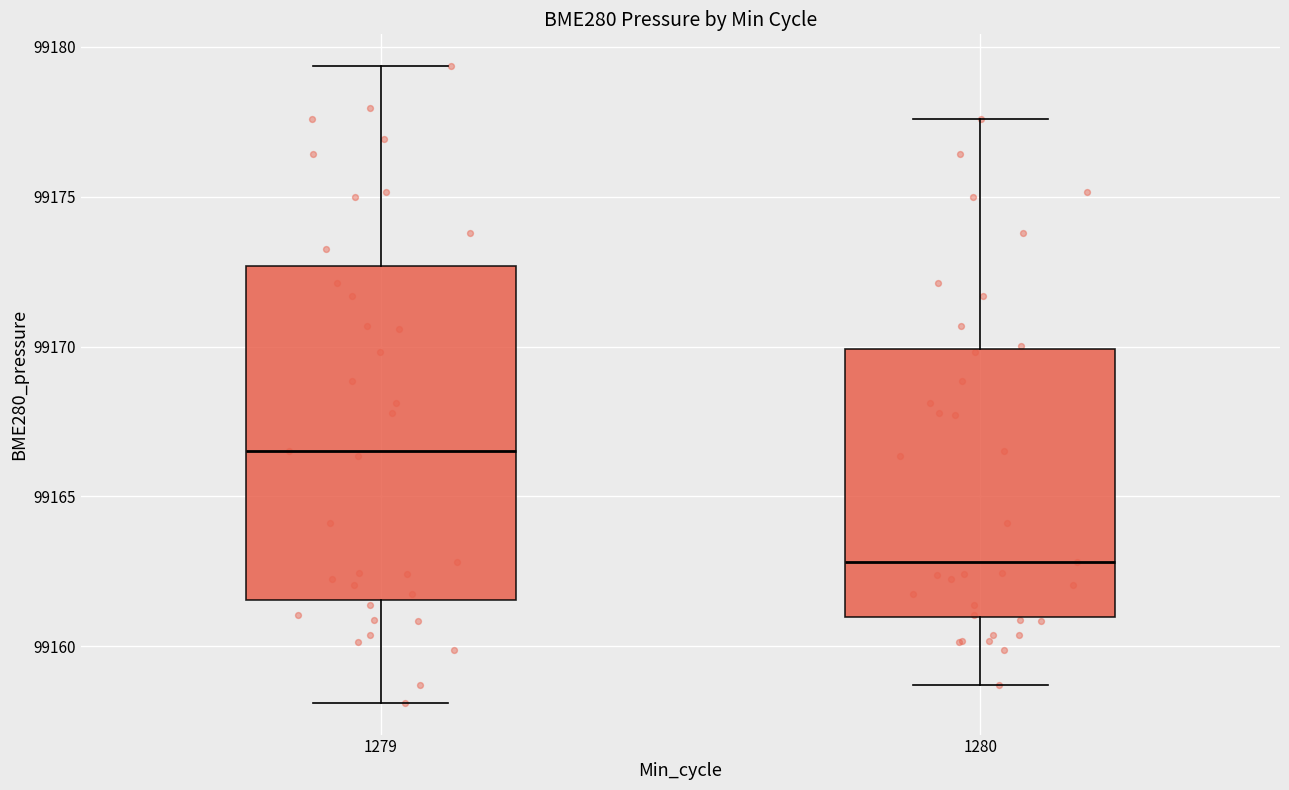

Which box has the highest median line?

1279